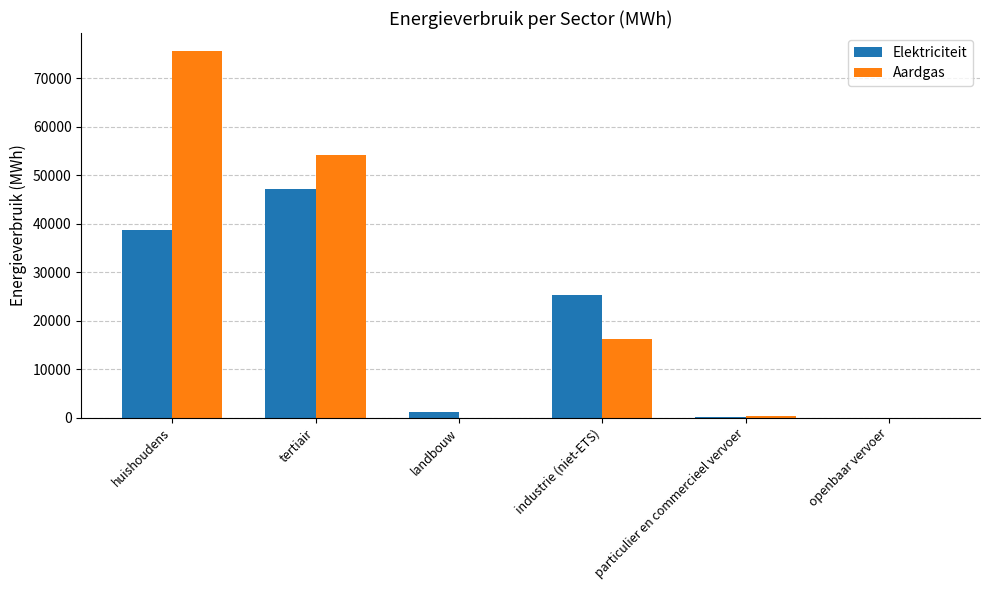

What is the greatest value displayed?

75584.8